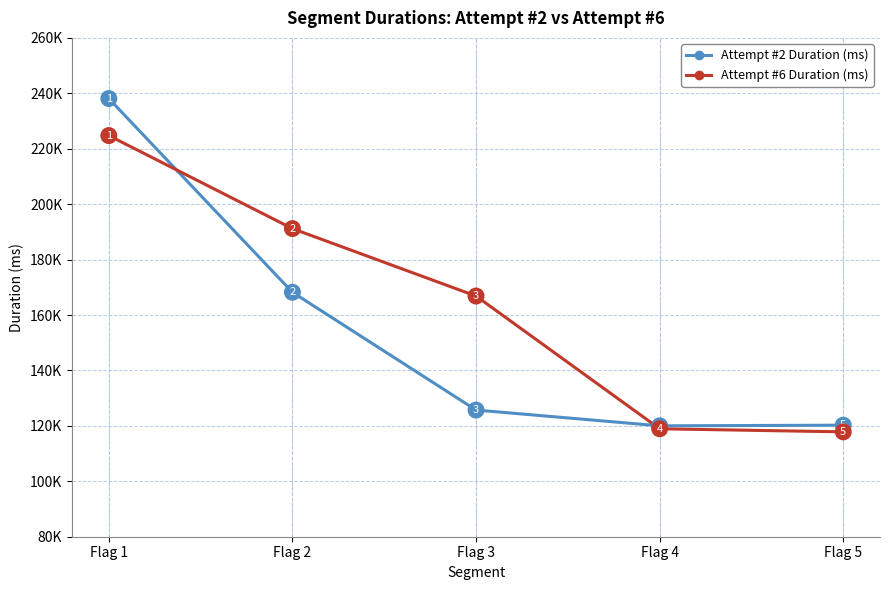

At which label does Attempt #2 Duration (ms) reach its minimum?

Flag 4